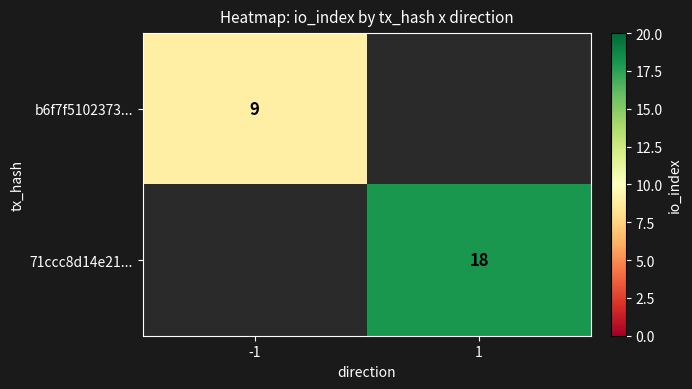

At which category does the chart reach its minimum across all series?

1